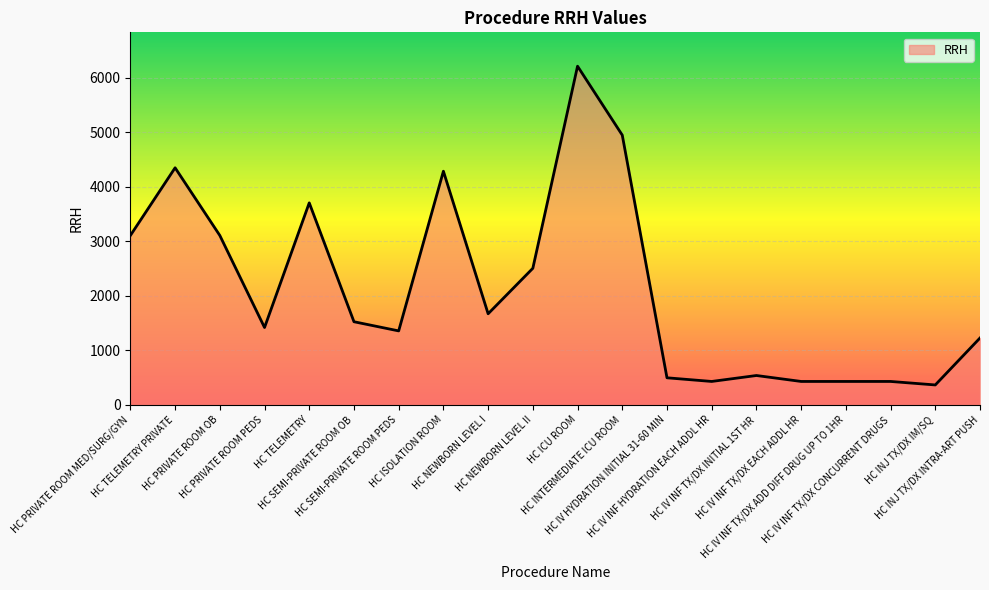

What is the difference between the maximum and minimum values?

5845